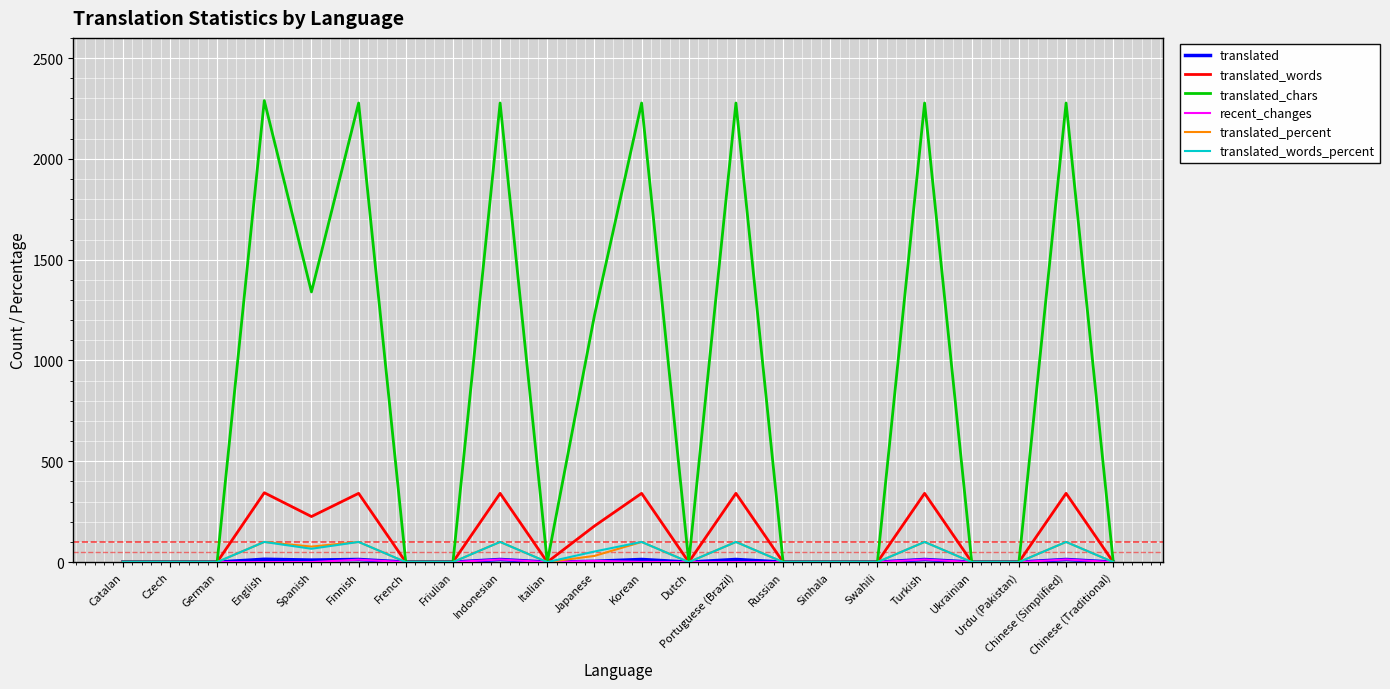

How many lines are shown in the chart?

6